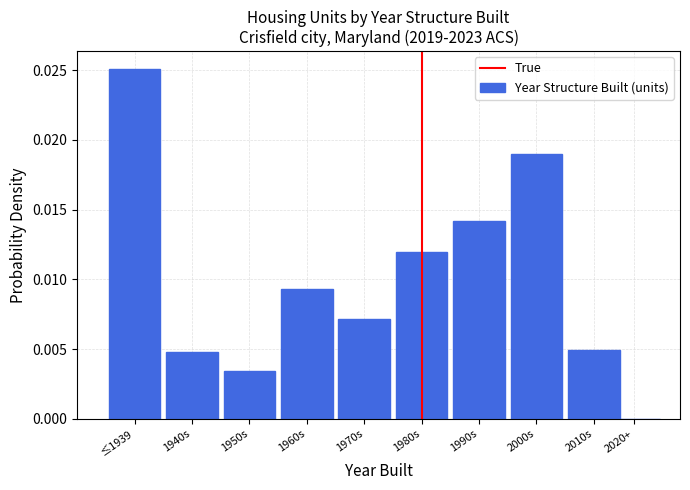

Is it true that the value at 1990s is 0.0?

True